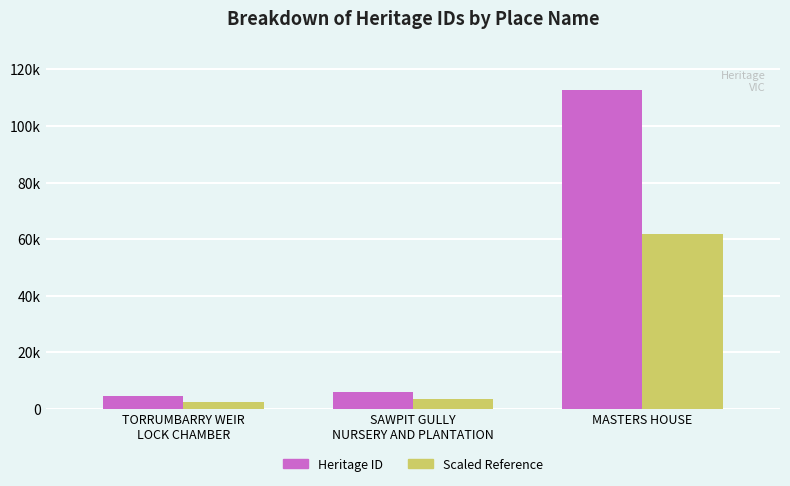

What are all the series names shown in the legend?

Heritage ID, Scaled Reference